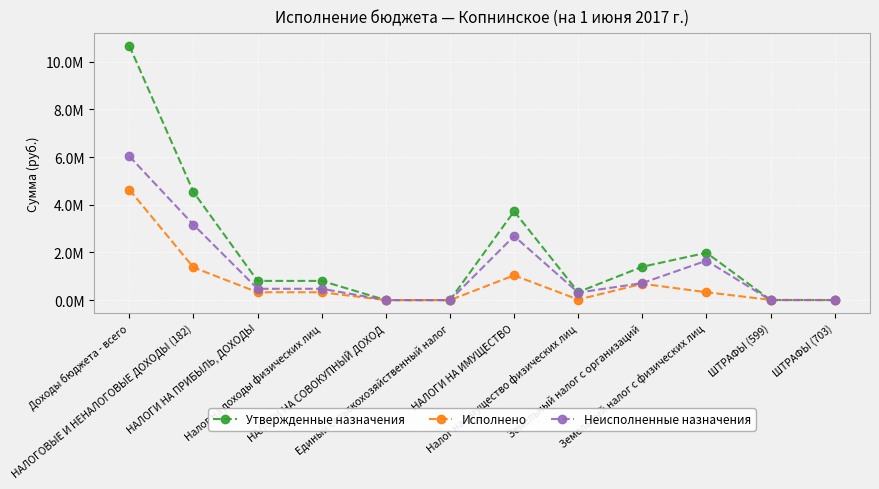

Reading left to right, transcribe all the data shown in this chart.

Утвержденные назначения: 10661400.0	4529600.0	805600.0	805600.0	1000.0	1000.0	3723000.0	338000.0	1400000.0	1985000.0	5000.0	5000.0
Исполнено: 4630115.7	1369674.6	329704.0	329704.0	910.5	910.5	1039060.2	22681.5	684729.1	331649.5	10800.0	4100.0
Неисполненные назначения: 6031284.3	3159925.4	475896.0	475896.0	89.5	89.5	2683939.8	315318.5	715270.9	1653350.5	0.0	900.0